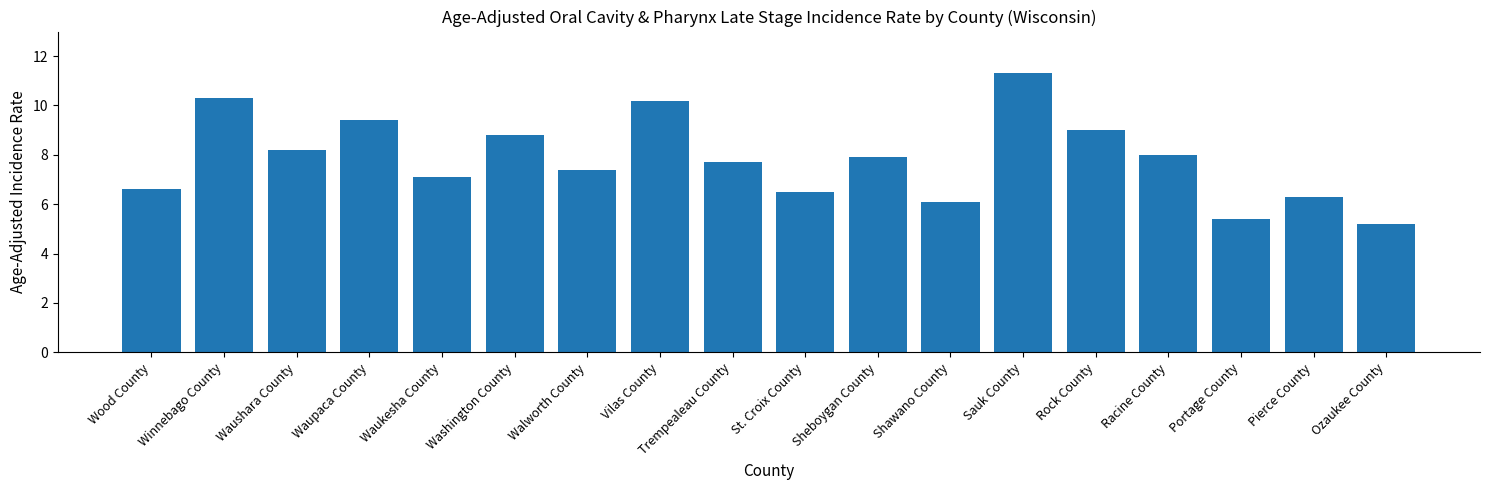

Is it true that the value at Waupaca County is 9.4?

True